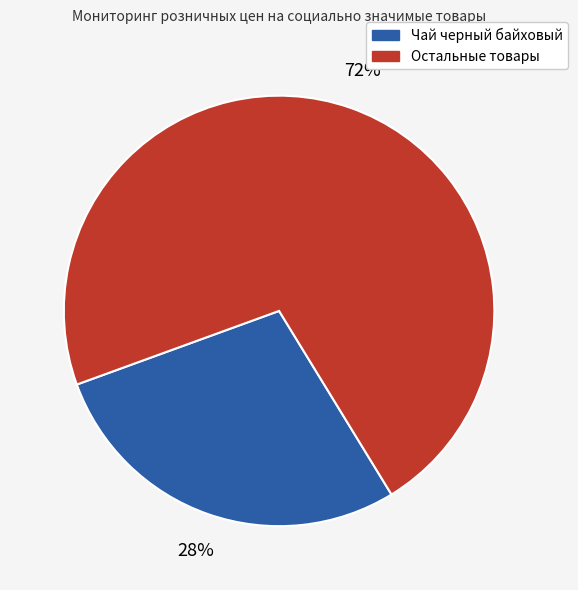

To the nearest percent, what is the average slice percentage?

50%